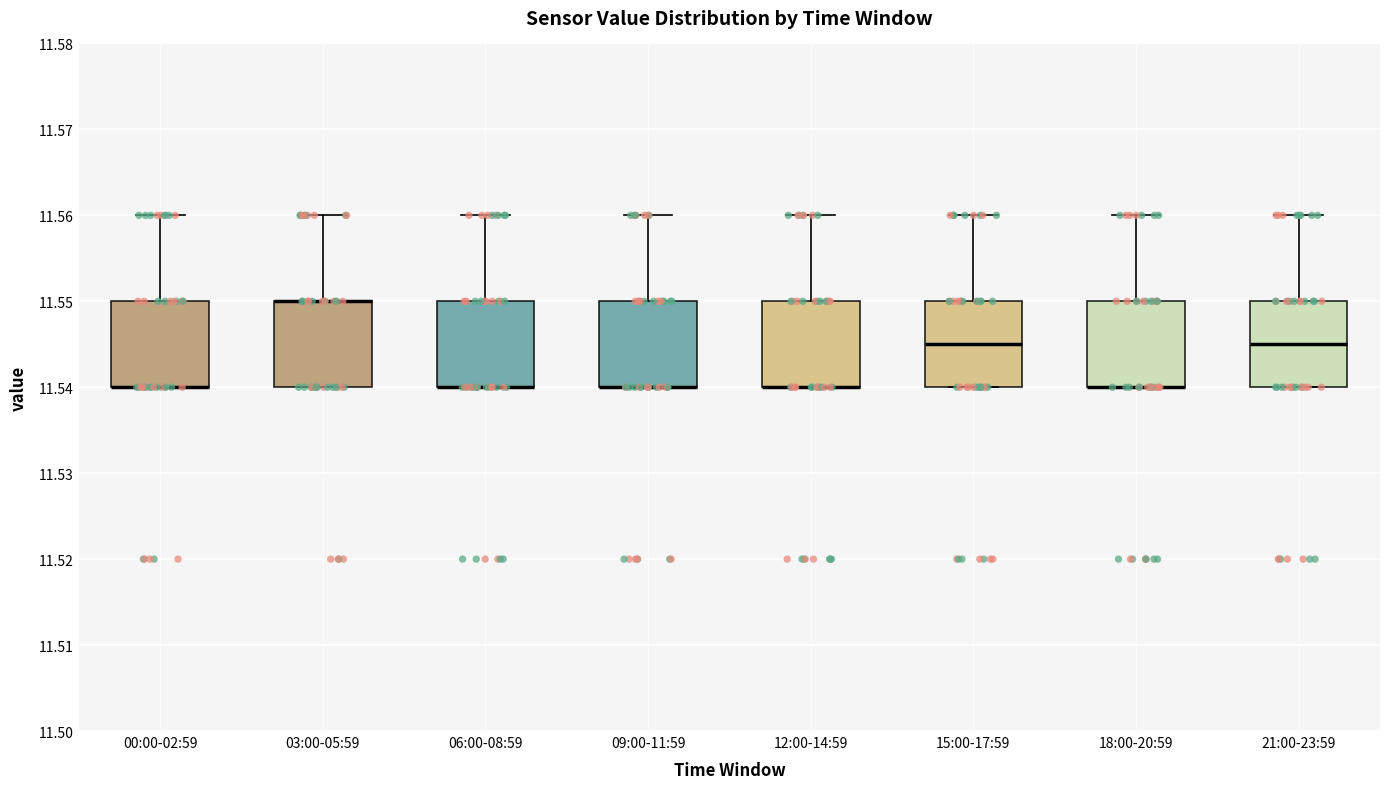

Reading left to right, transcribe this box plot: for each box, give where its median line is, the range the box spans, and where its two whiskers end, as read against the y-axis. The values are not printed on the chart, so give them approximately, as read against the axis.

00:00-02:59: median 11.540 (drawn on the box's lower edge), box 11.540 to 11.550, whiskers 11.540 to 11.560
03:00-05:59: median 11.550 (drawn on the box's upper edge), box 11.540 to 11.550, whiskers 11.540 to 11.560
06:00-08:59: median 11.540 (drawn on the box's lower edge), box 11.540 to 11.550, whiskers 11.540 to 11.560
09:00-11:59: median 11.540 (drawn on the box's lower edge), box 11.540 to 11.550, whiskers 11.540 to 11.560
12:00-14:59: median 11.540 (drawn on the box's lower edge), box 11.540 to 11.550, whiskers 11.540 to 11.560
15:00-17:59: median 11.545, box 11.540 to 11.550, whiskers 11.540 to 11.560
18:00-20:59: median 11.540 (drawn on the box's lower edge), box 11.540 to 11.550, whiskers 11.540 to 11.560
21:00-23:59: median 11.545, box 11.540 to 11.550, whiskers 11.540 to 11.560